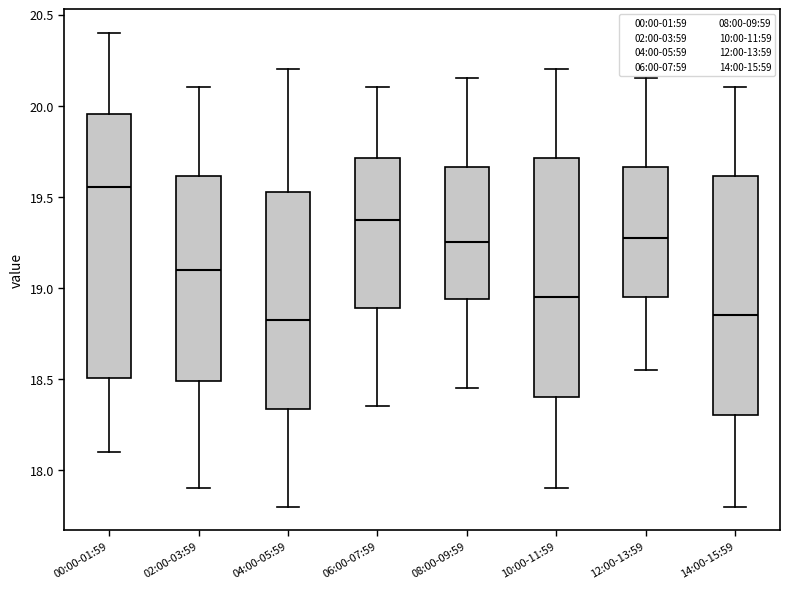

Reading left to right, read every box against the y-axis: the position of its median line, the range the box covers, and the ends of its whiskers. The values are not printed on the chart, so give them approximately, as read against the axis.

00:00-01:59: median 19.55, box 18.50 to 19.95, whiskers 18.10 to 20.40
02:00-03:59: median 19.10, box 18.50 to 19.60, whiskers 17.90 to 20.10
04:00-05:59: median 18.85, box 18.35 to 19.55, whiskers 17.80 to 20.20
06:00-07:59: median 19.40, box 18.90 to 19.70, whiskers 18.35 to 20.10
08:00-09:59: median 19.25, box 18.95 to 19.65, whiskers 18.45 to 20.15
10:00-11:59: median 18.95, box 18.40 to 19.70, whiskers 17.90 to 20.20
12:00-13:59: median 19.30, box 18.95 to 19.65, whiskers 18.55 to 20.15
14:00-15:59: median 18.85, box 18.30 to 19.60, whiskers 17.80 to 20.10